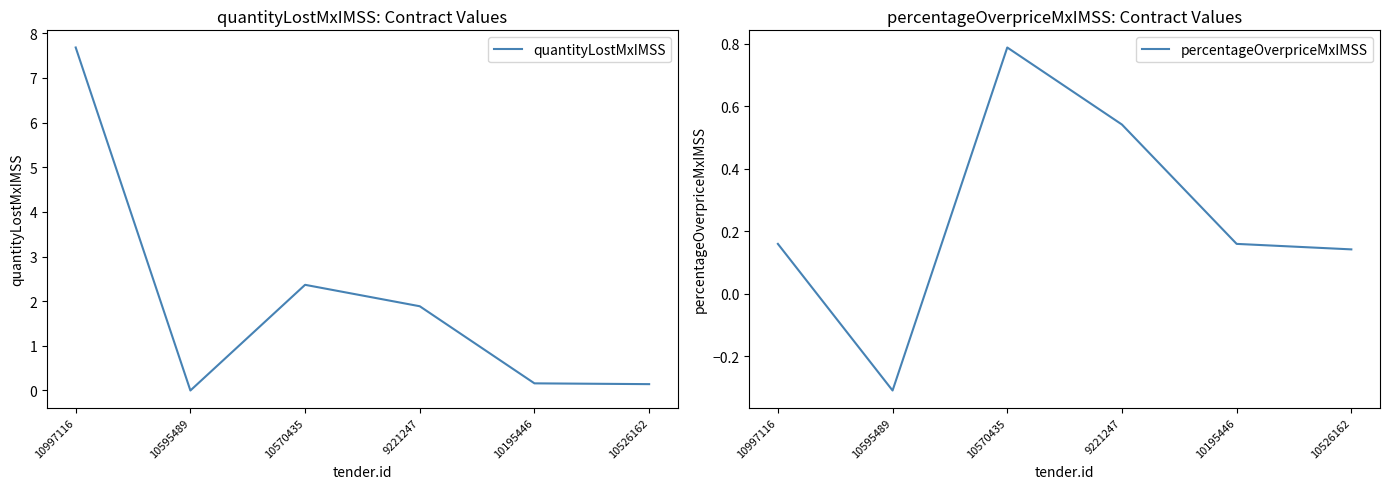

Rank the categories by quantityLostMxIMSS value from highest to lowest.

10997116, 10570435, 9221247, 10195446, 10526162, 10595489